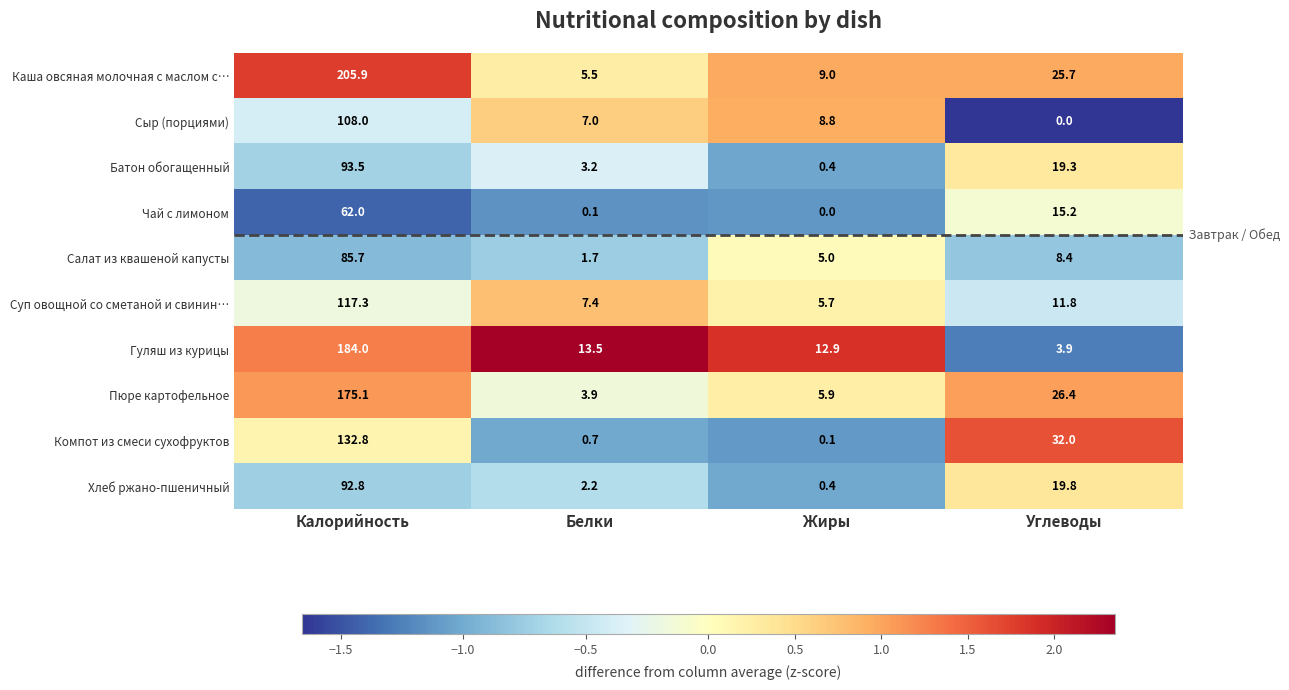

Which series has the largest total across all categories?

Каша овсяная молочная с маслом с…